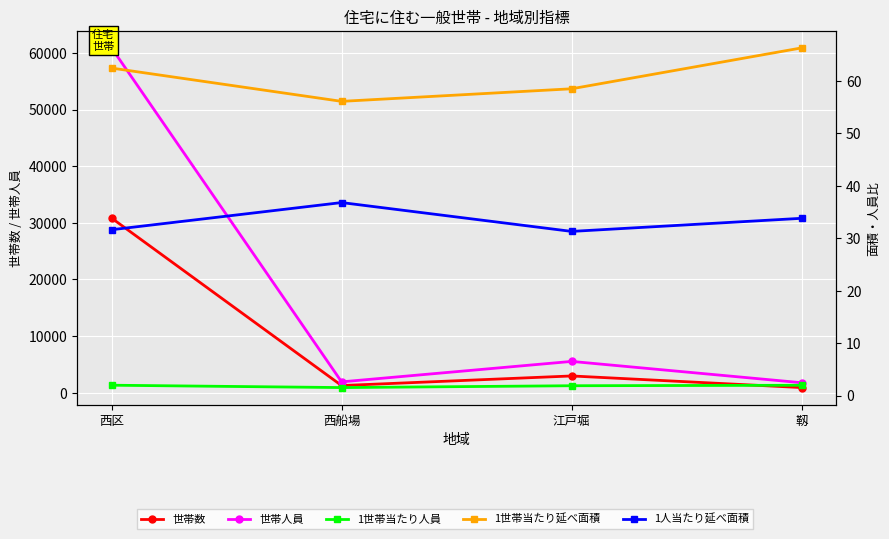

Rank the categories by 世帯数 value from highest to lowest.

西区, 江戸堀, 西船場, 靱